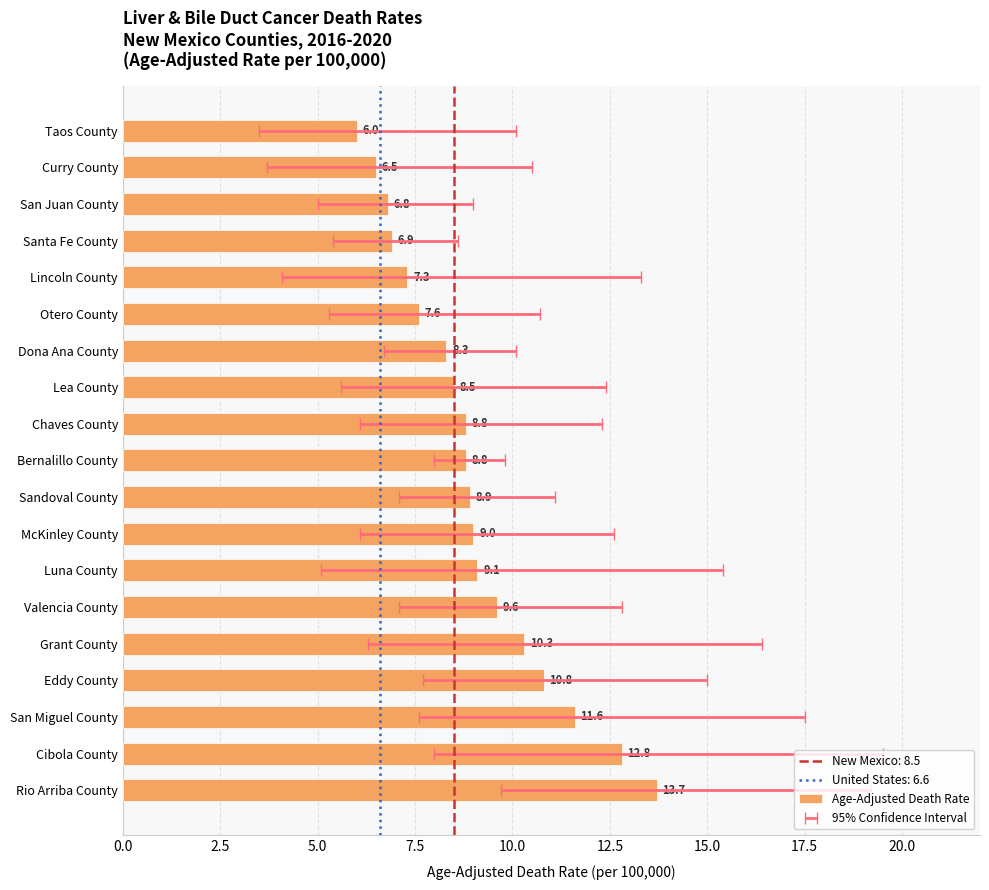

What is the maximum value shown in the chart?

13.7